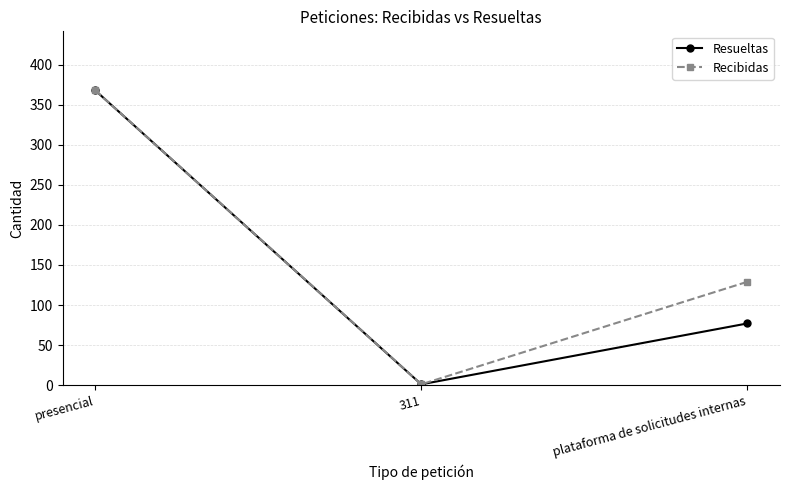

At plataforma de solicitudes internas, list the series in order from smallest to largest.

Resueltas, Recibidas